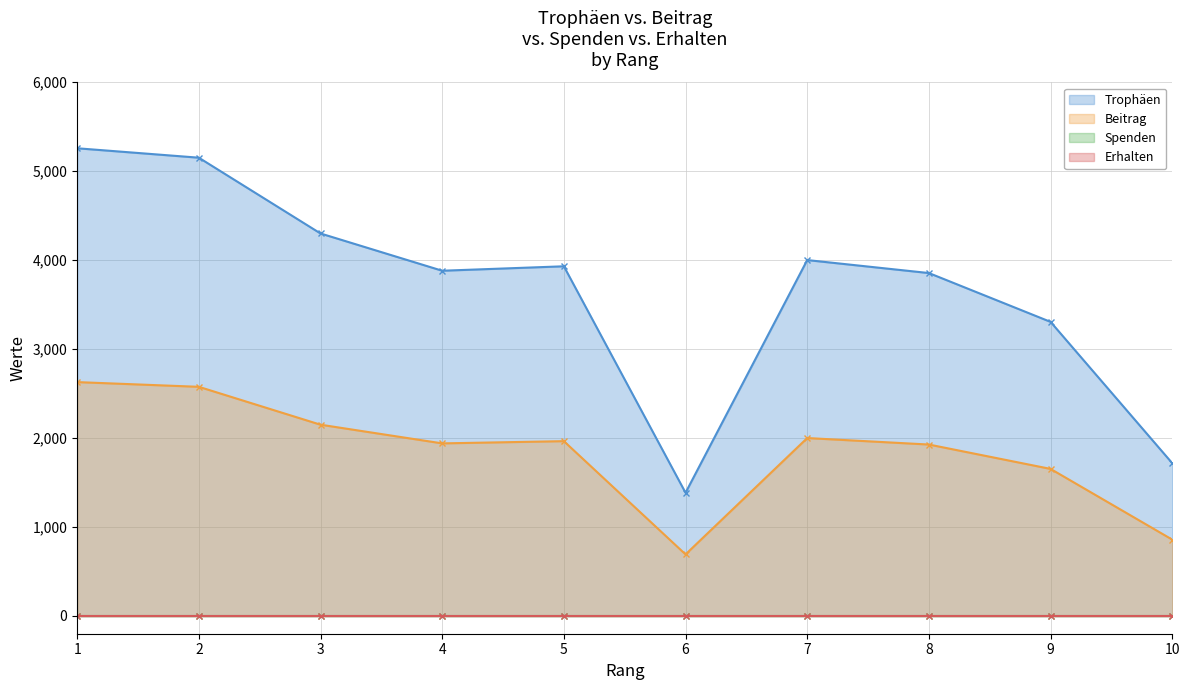

At which label does Beitrag first exceed 1965?

1